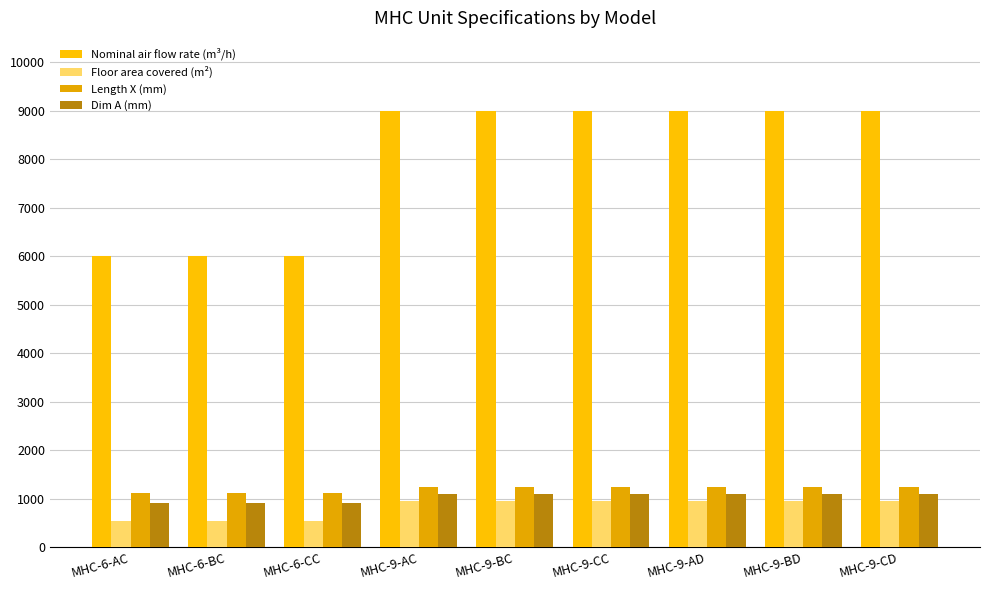

Does the chart contain any negative values?

No